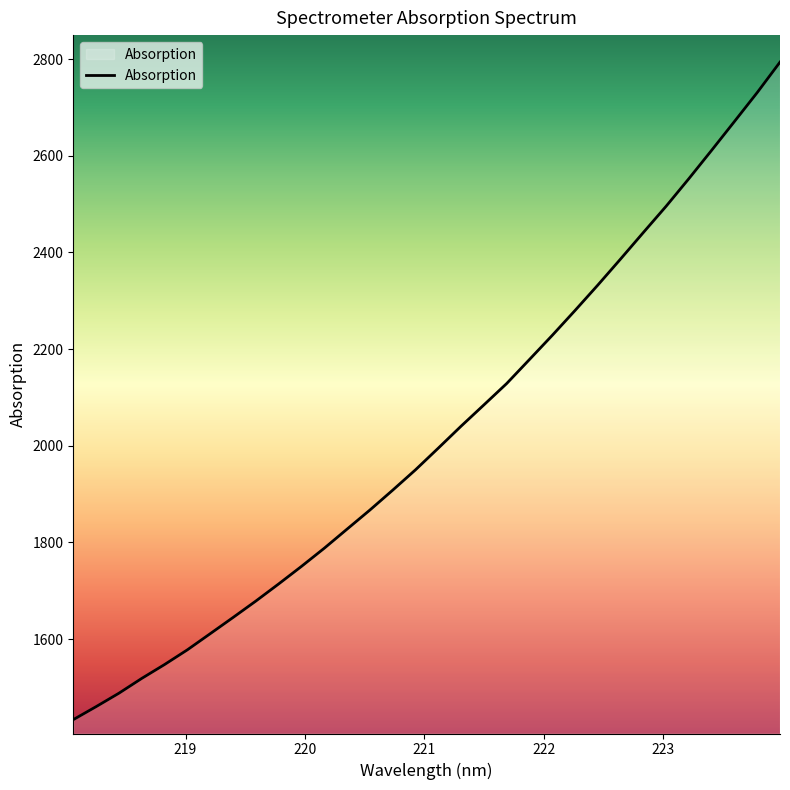

What is the greatest value displayed?

2793.8